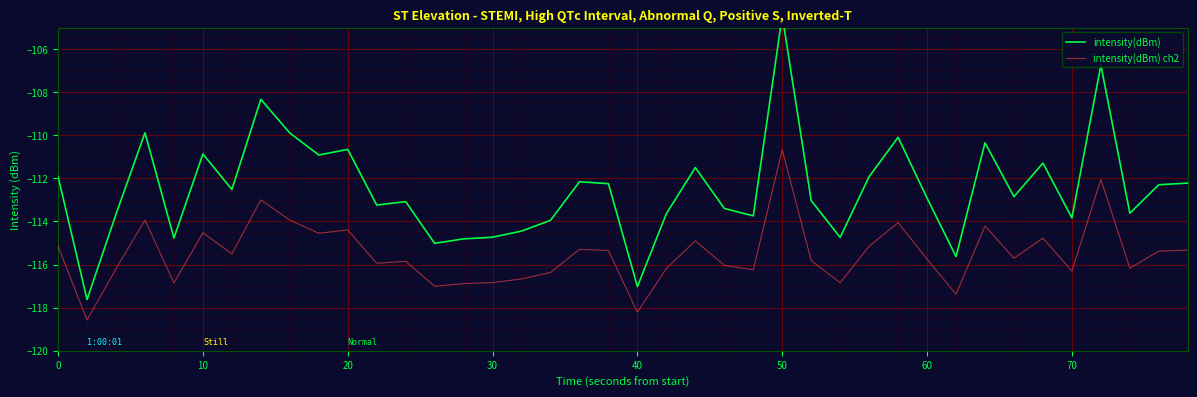

Rank the series by their average value, from highest to lowest.

intensity(dBm), intensity(dBm) ch2